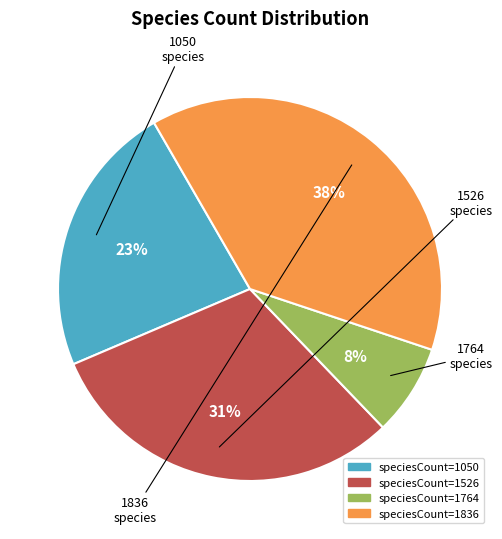

To the nearest percent, what is the average slice percentage?

25%